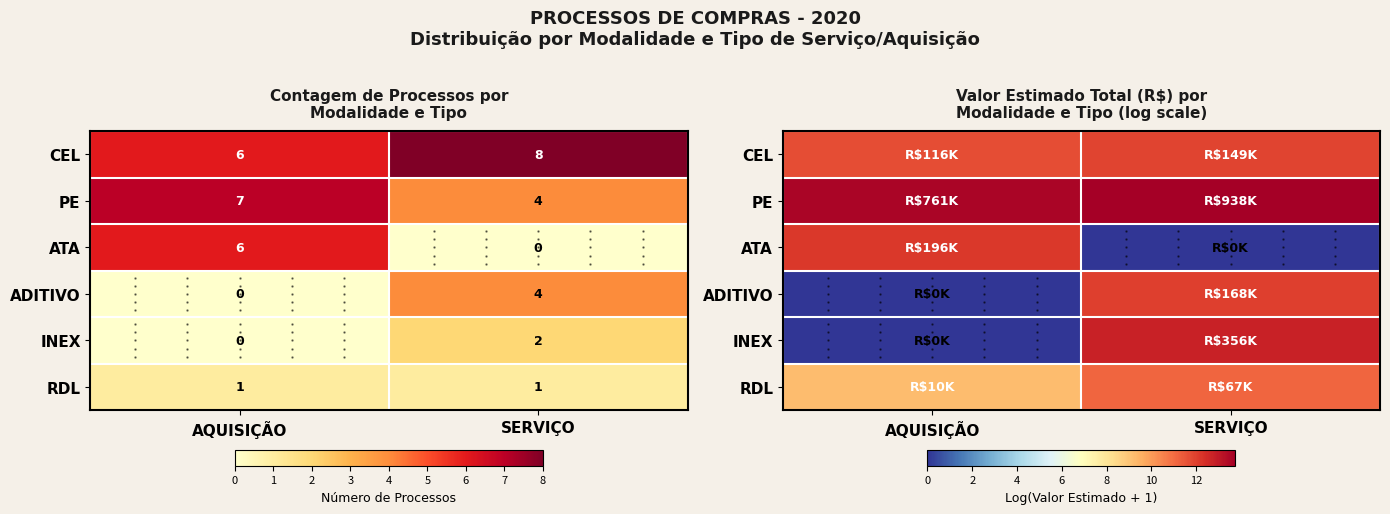

Which category has the highest value in the RDL series?

SERVIÇO